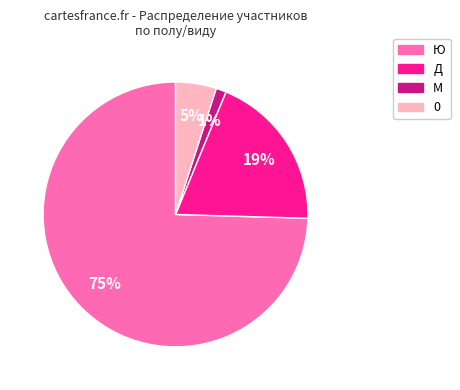

What is the smallest slice in the pie chart?

М